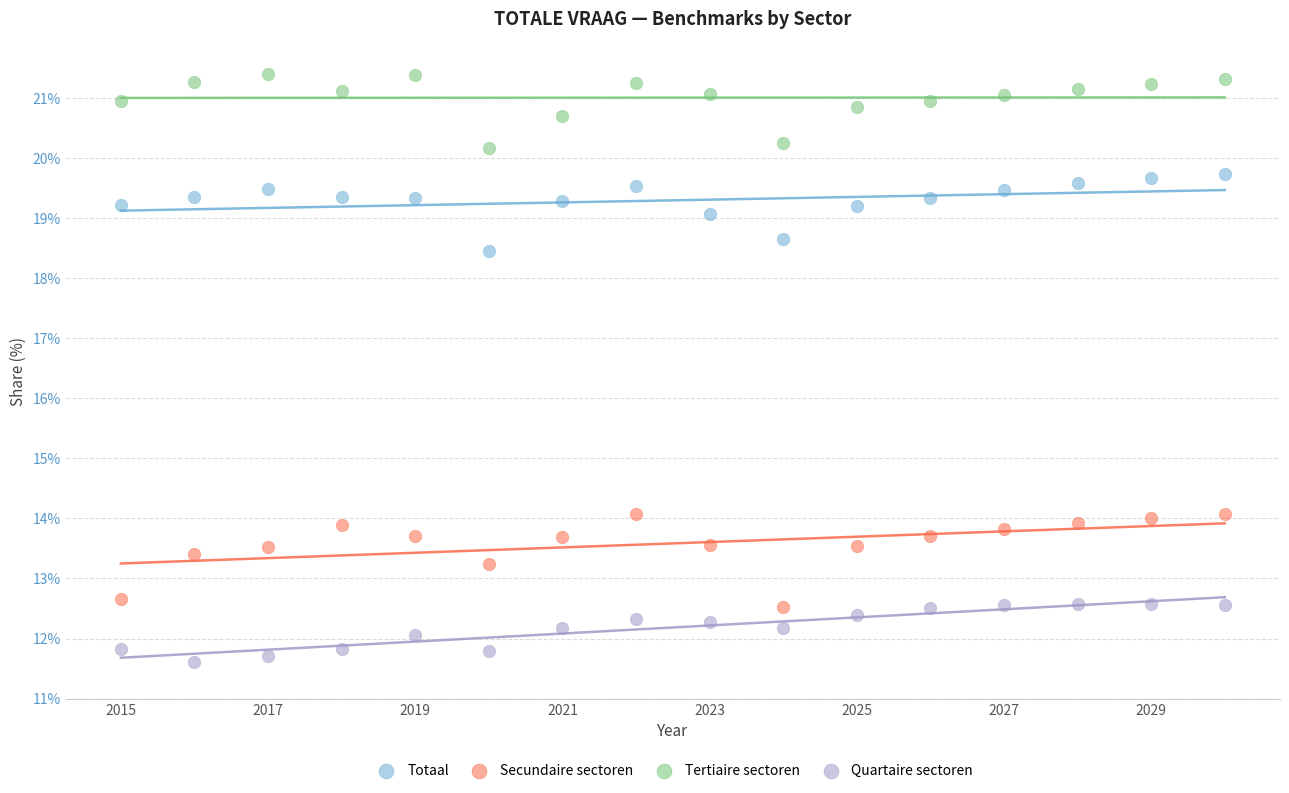

What are all the series names shown in the legend?

Totaal, Secundaire sectoren, Tertiaire sectoren, Quartaire sectoren